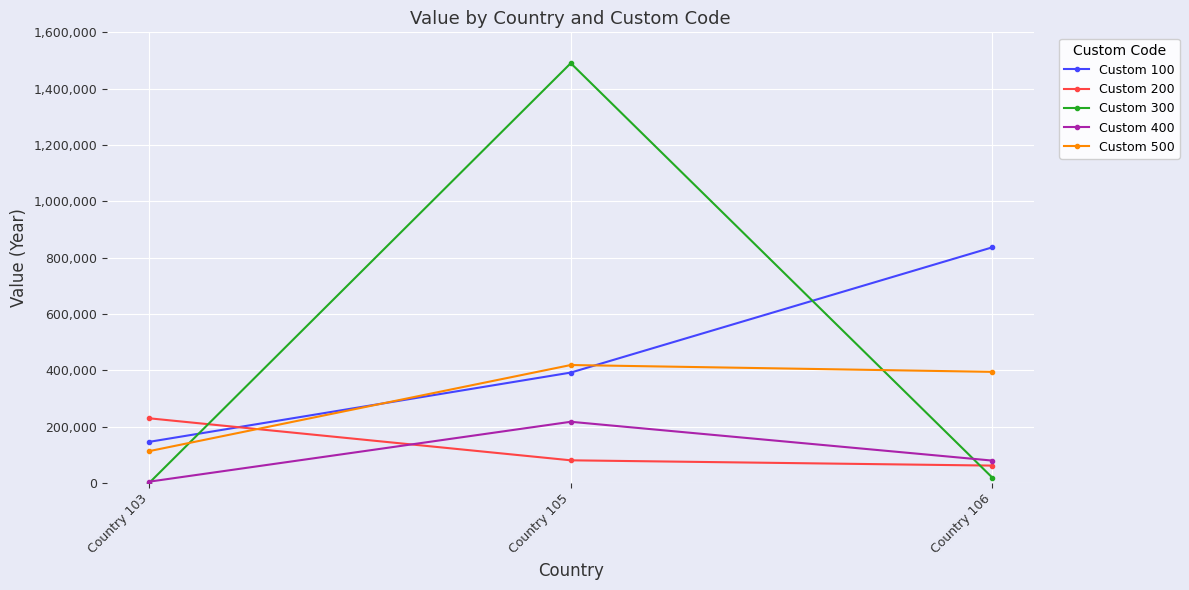

Which category has the lowest value in the Custom 200 series?

Country 106